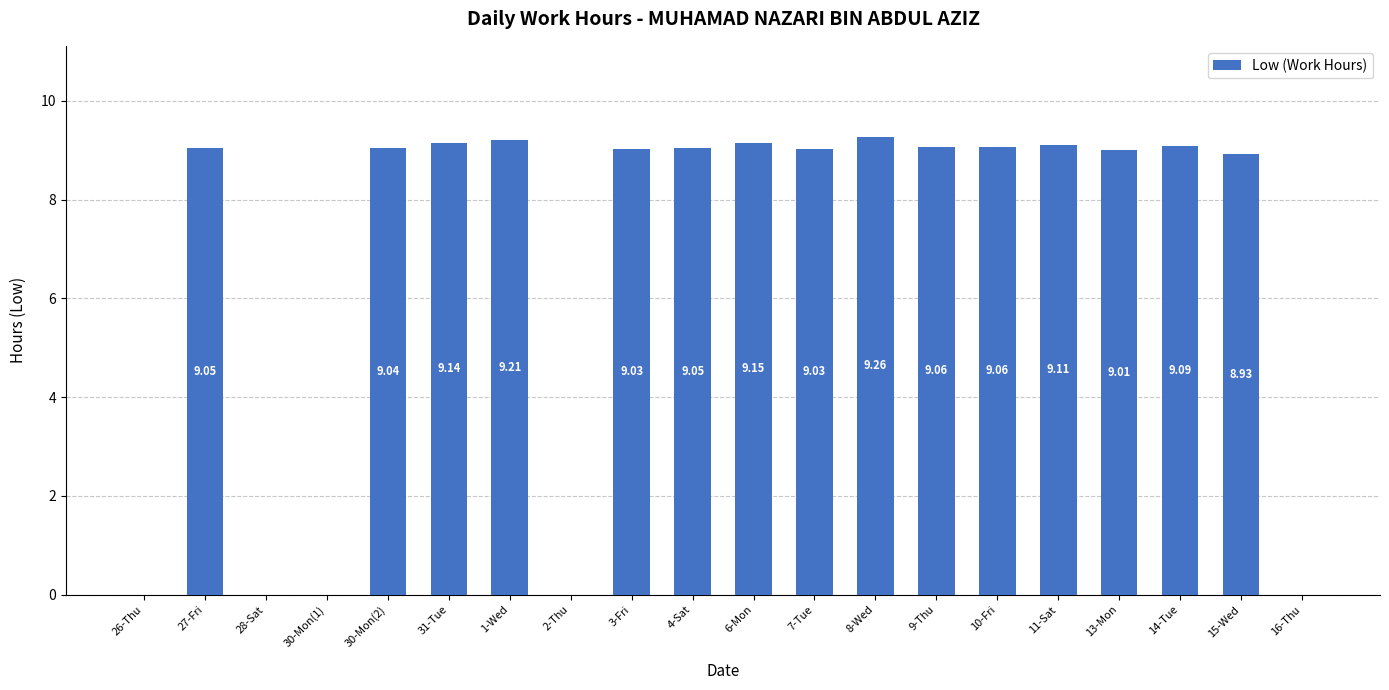

What is the ratio of the value at 14-Tue to the value at 3-Fri?

1.0